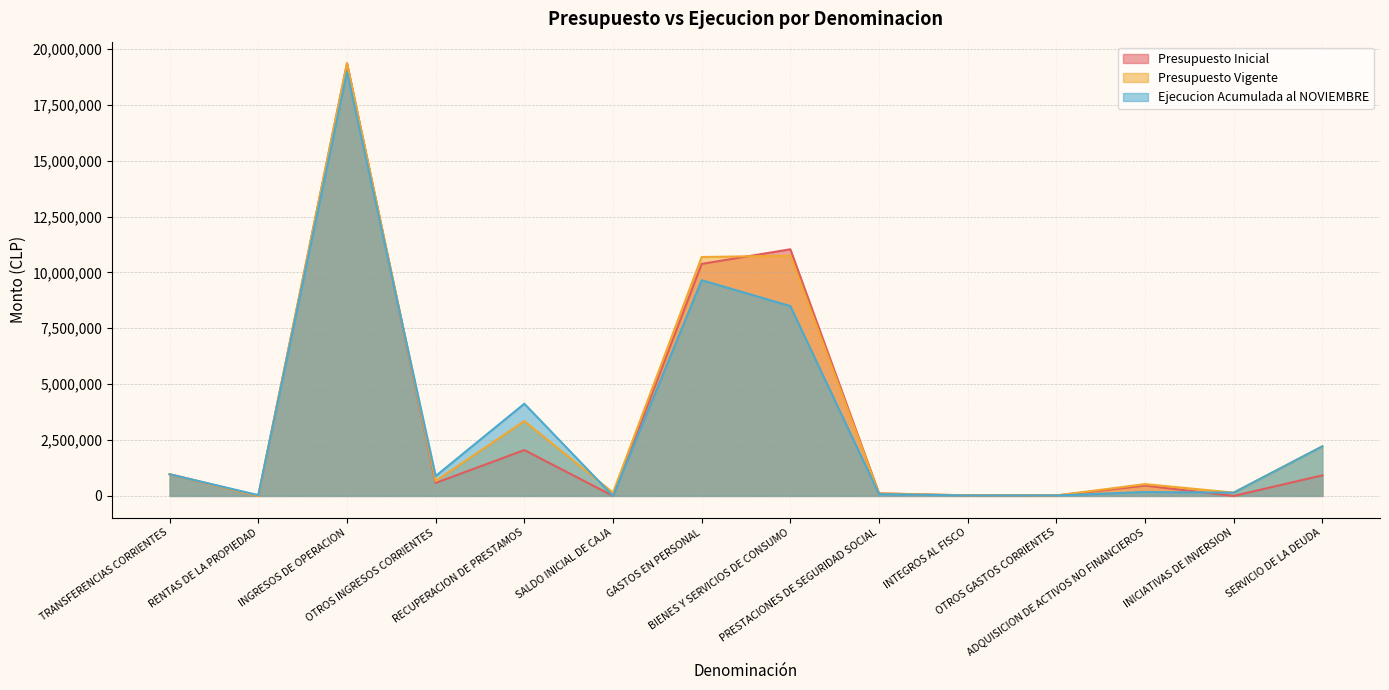

Rank the series at SERVICIO DE LA DEUDA from highest to lowest value.

Presupuesto Vigente, Ejecucion Acumulada al NOVIEMBRE, Presupuesto Inicial